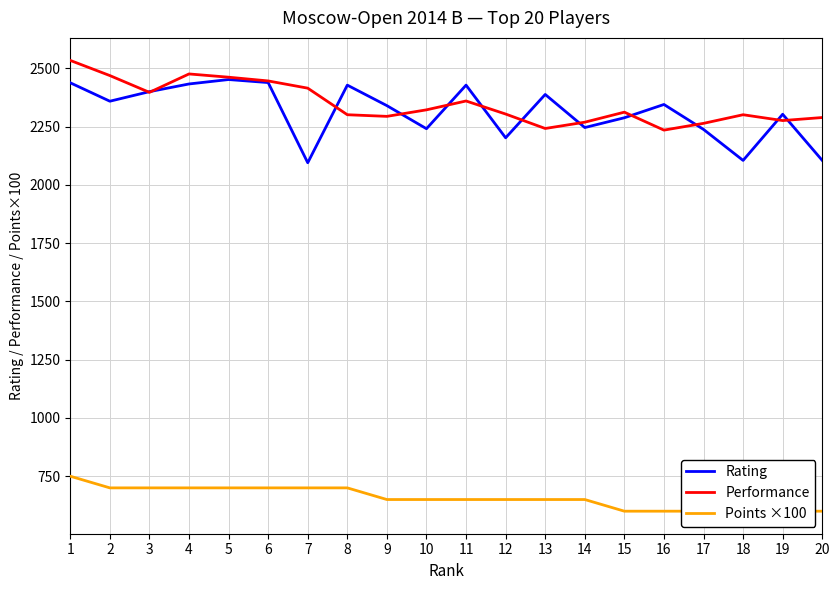

What are all the series names shown in the legend?

Rating, Performance, Points ×100